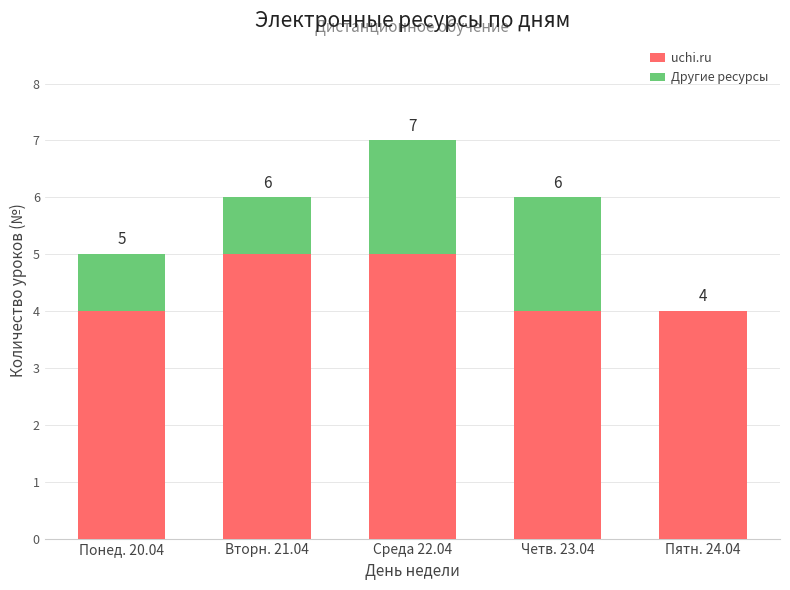

Are the bars horizontal?

No